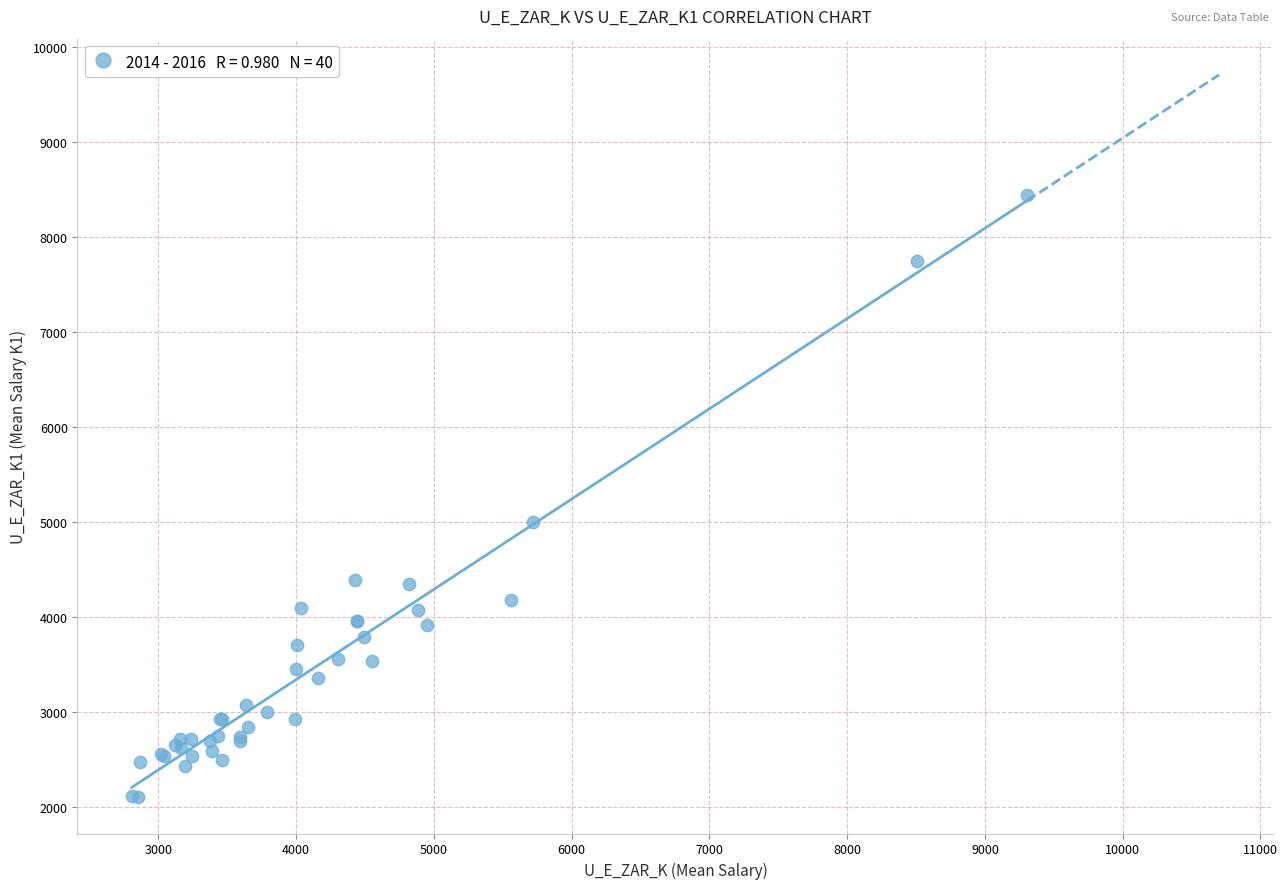

What Y value in the scatter plot is closest to 5272?

4995.9